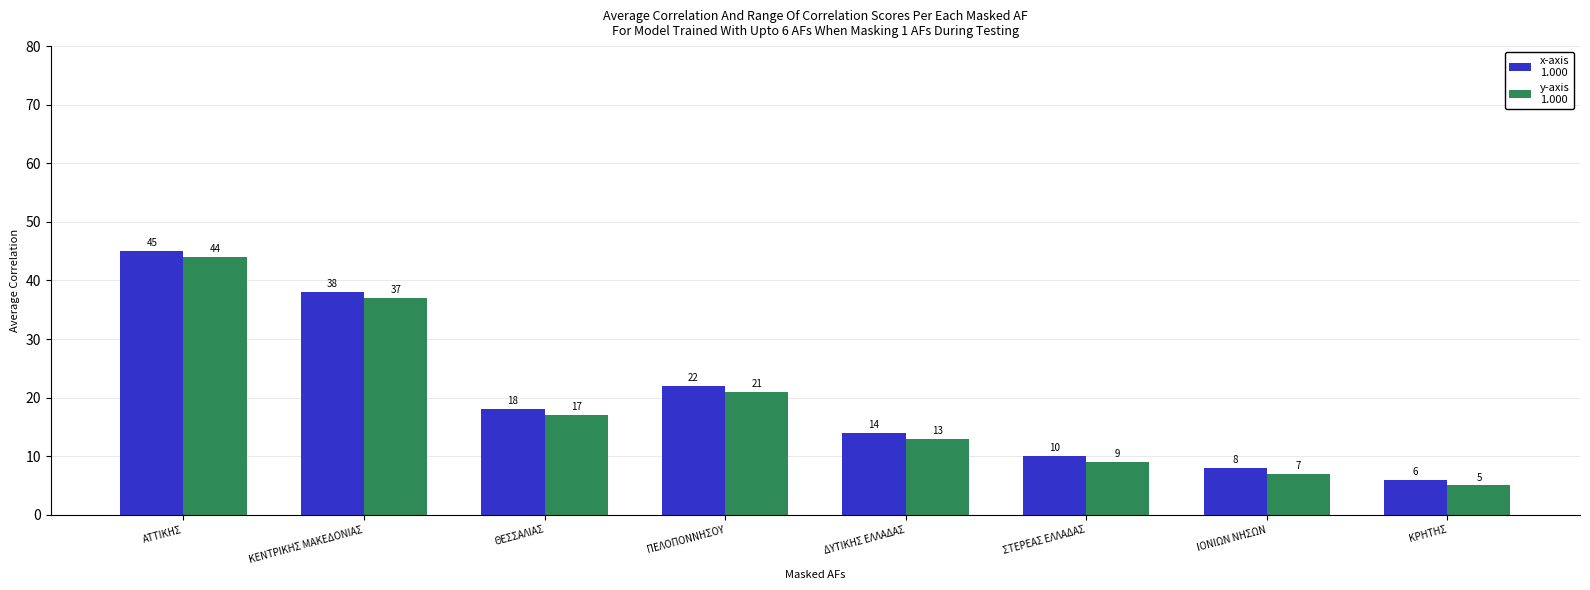

Which label corresponds to the smallest value in the chart?

ΚΡΗΤΗΣ